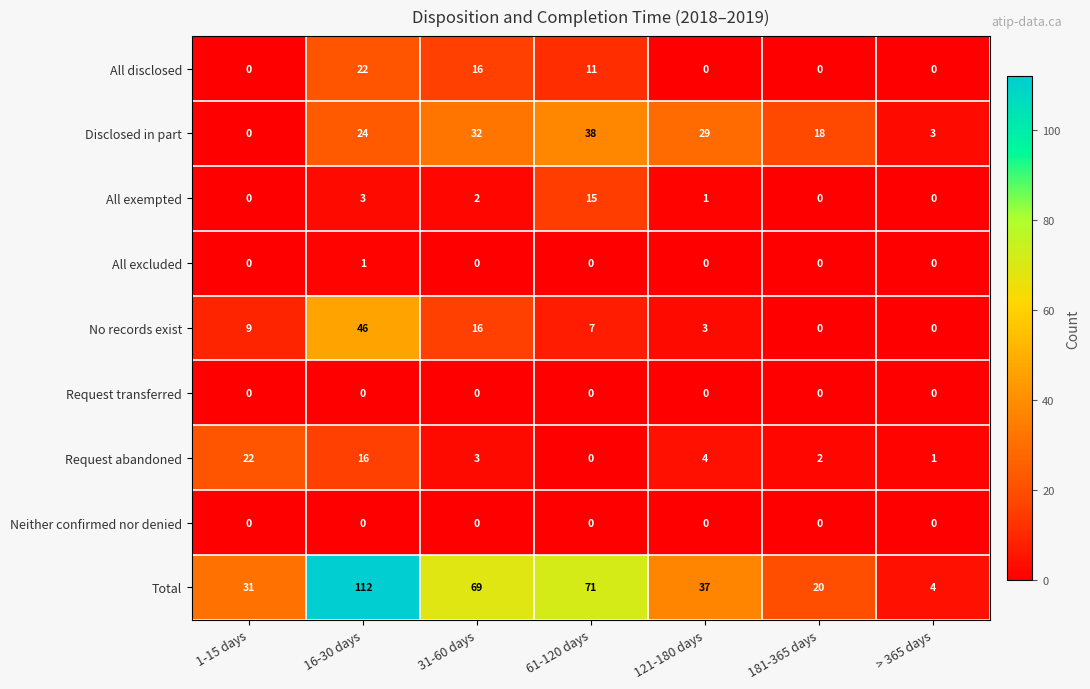

Which series has the largest range (max minus min)?

Total